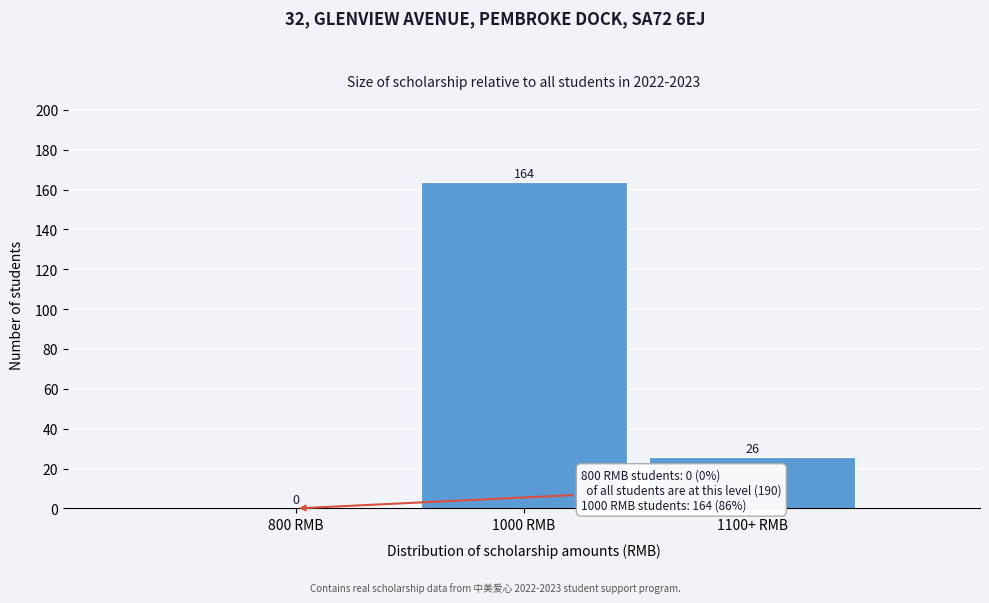

Reading left to right, what are all the values shown in this chart?

800 RMB=0	1000 RMB=164	1100+ RMB=26